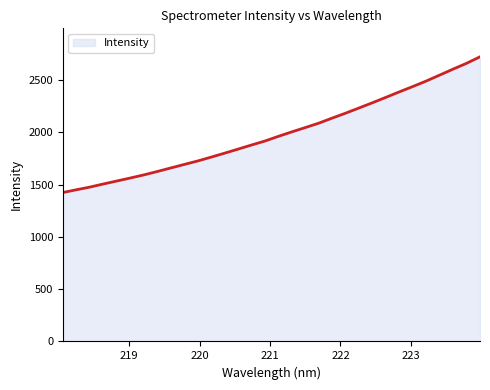

What is the difference between the maximum and minimum values?

1298.8